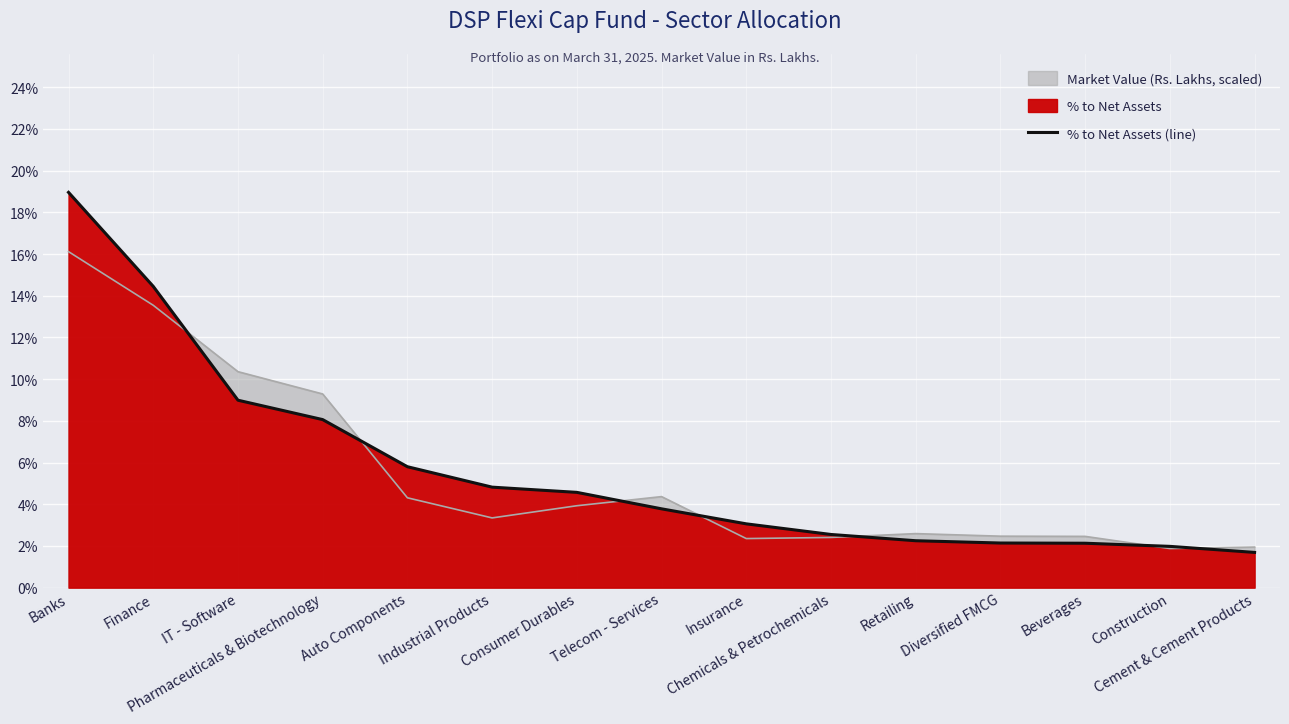

What is the label of the 2nd point from the left?

Finance